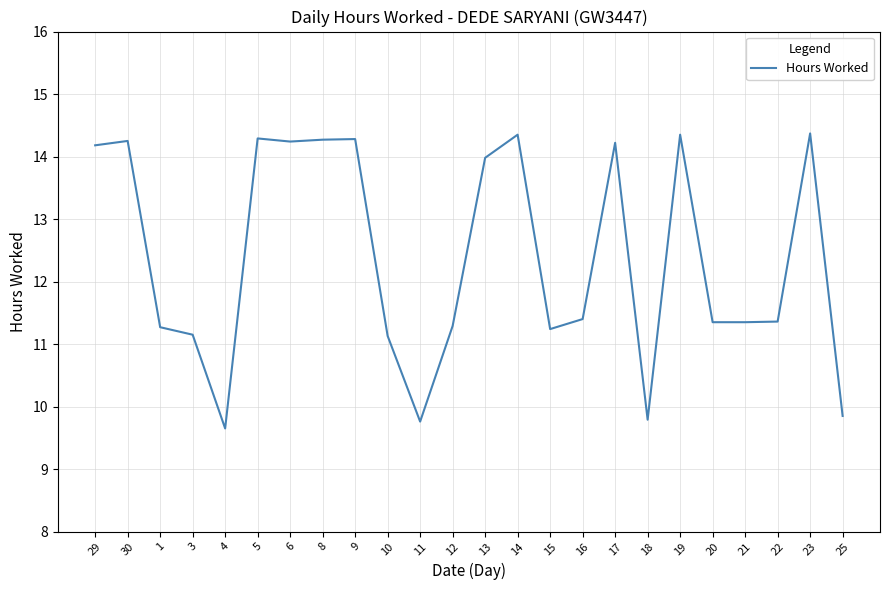

Where does the data first go above 11?

29